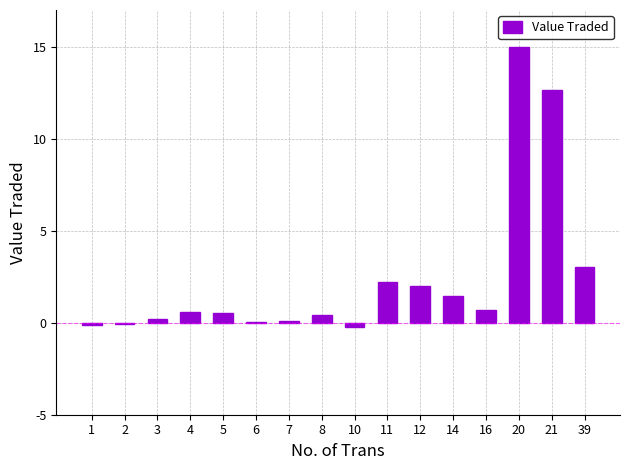

True or false: the data shows 1.4 at 14.

True